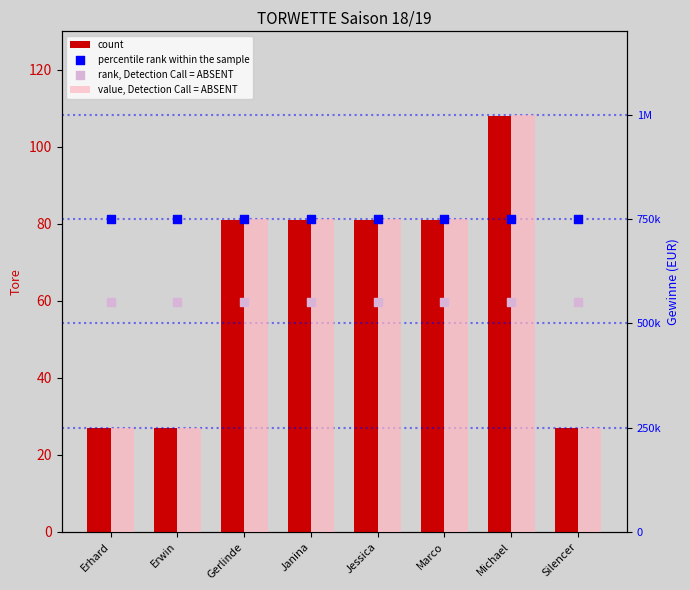

Which series reaches the maximum Y coordinate?

value, Detection Call = ABSENT